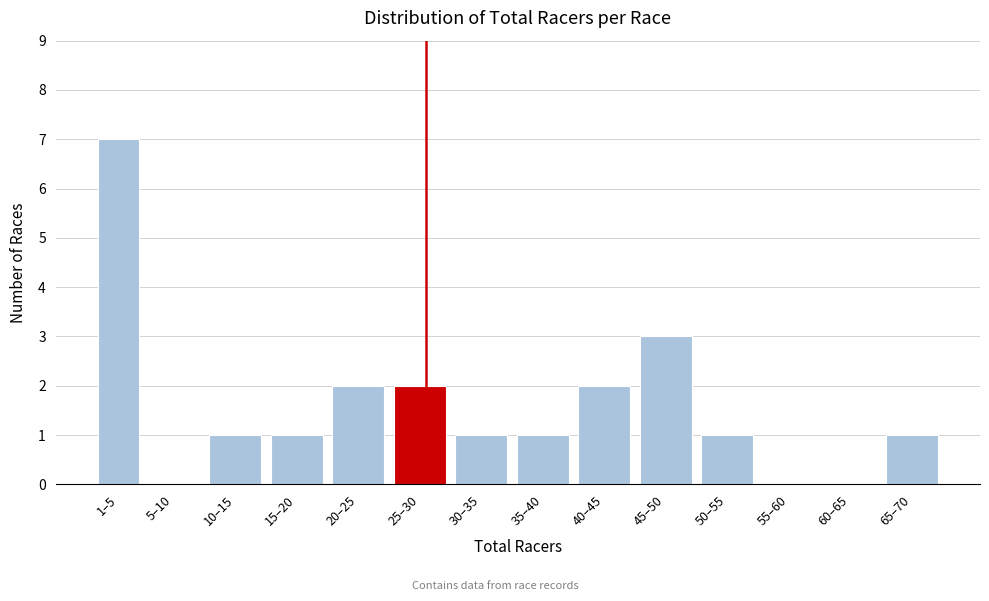

Reading right to left, extract all data points from this chart.

65–70=1	60–65=0	55–60=0	50–55=1	45–50=3	40–45=2	35–40=1	30–35=1	25–30=2	20–25=2	15–20=1	10–15=1	5–10=0	1–5=7